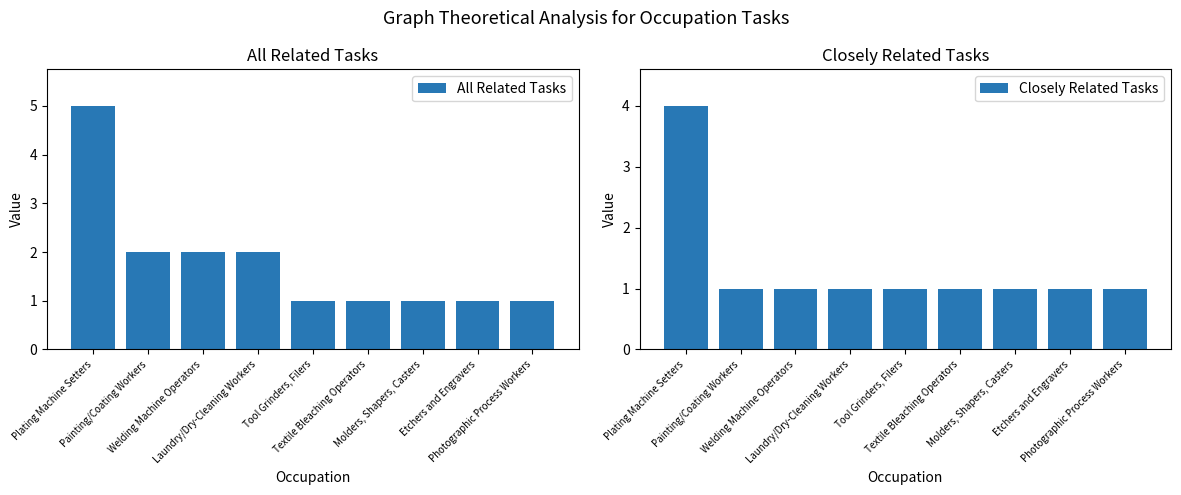

What is the average value of the Closely Related Tasks series?

1